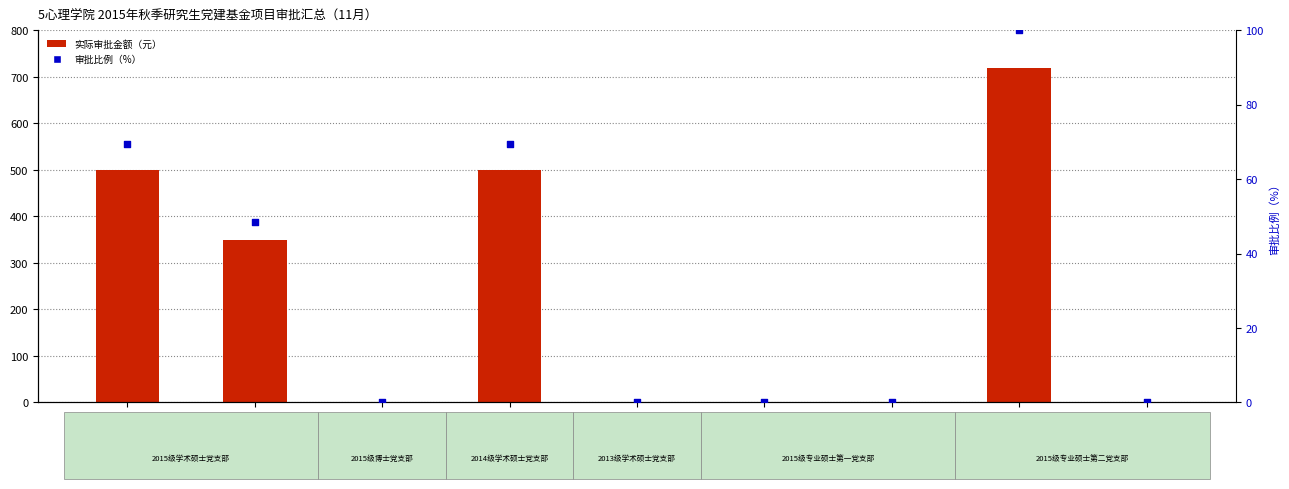

Which series contains the lowest Y value?

实际审批金额